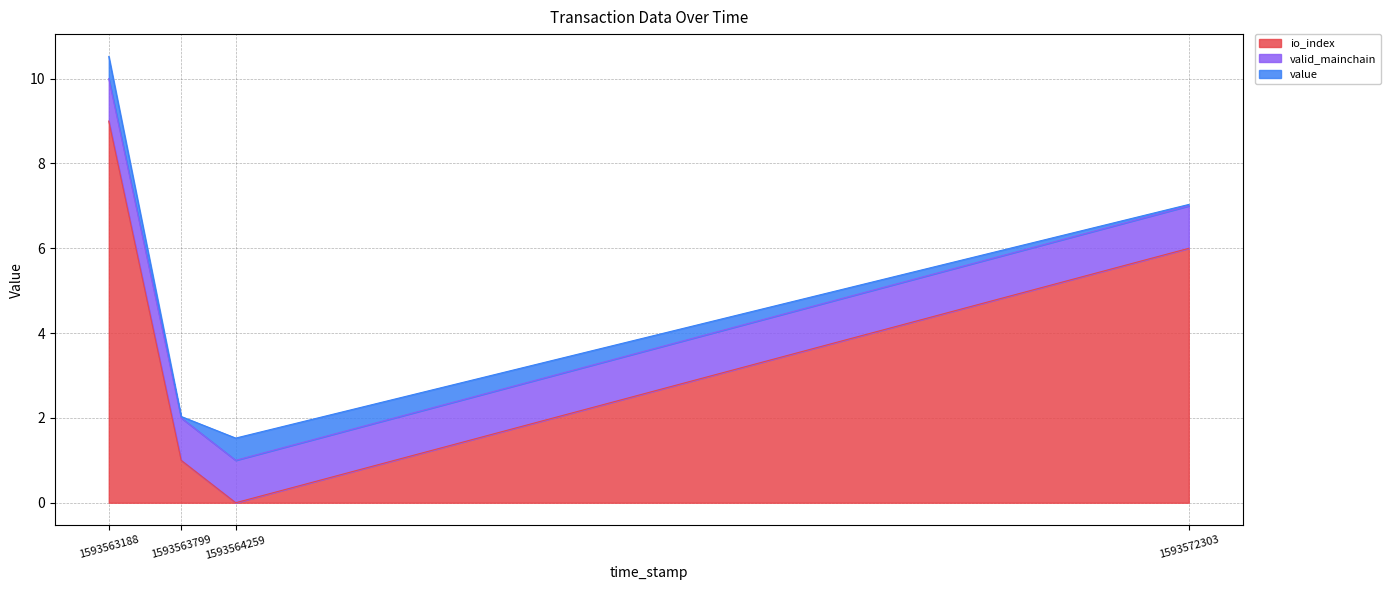

Which category has the highest value in the io_index series?

1593563188